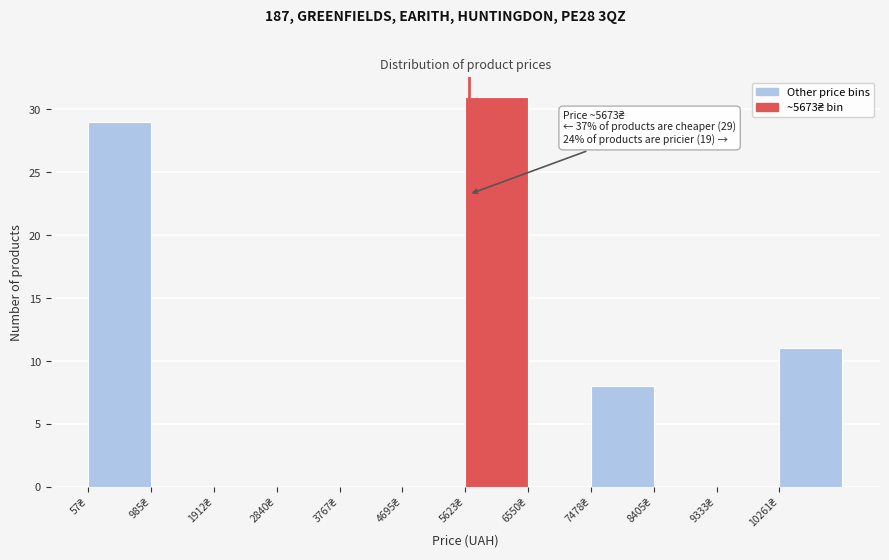

Over which range of the x-axis is the bar tallest?

5600 to 6600